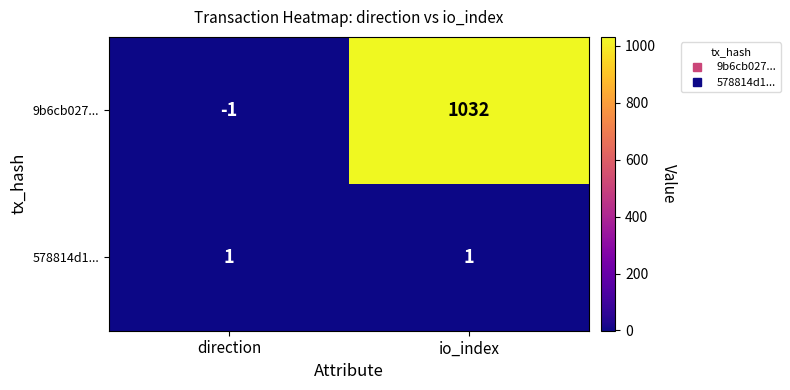

The value of 578814d1... at direction is 1. True or false?

True